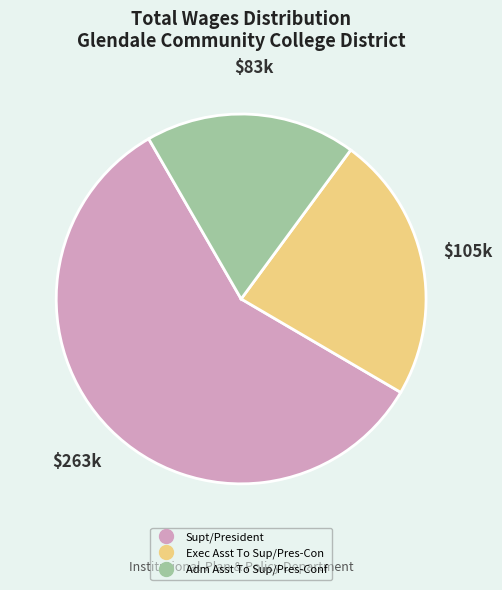

Does Exec Asst To Sup/Pres-Con represent more than half of the total?

No